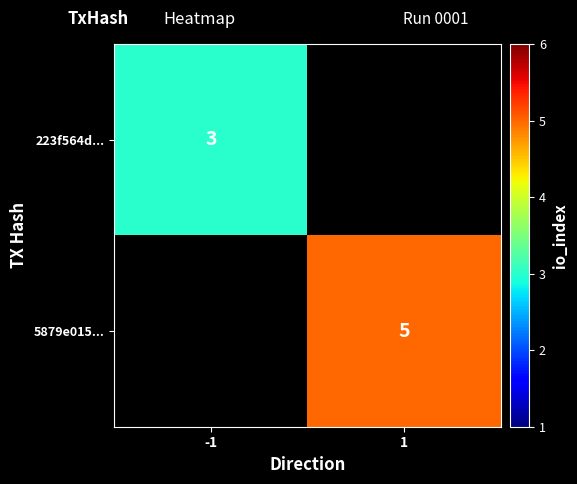

The value of 223f564d... at -1 is 3. True or false?

True